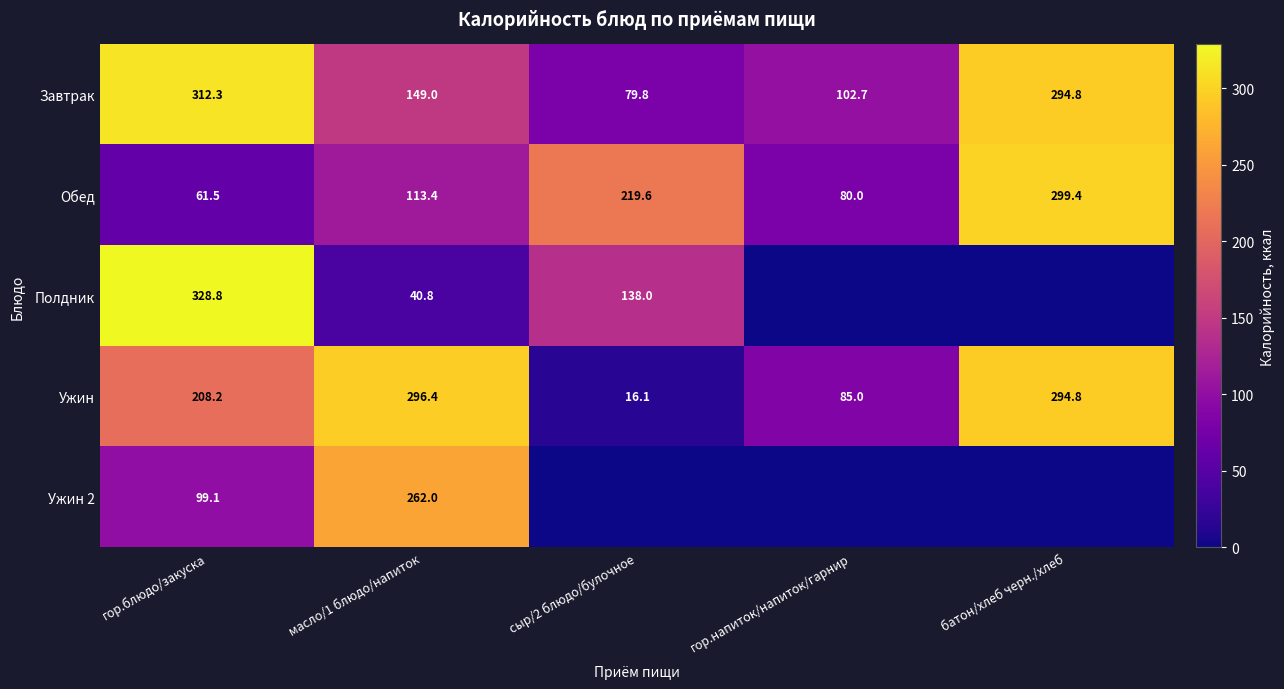

What is the difference between the highest and lowest values at масло/1 блюдо/напиток?

255.6